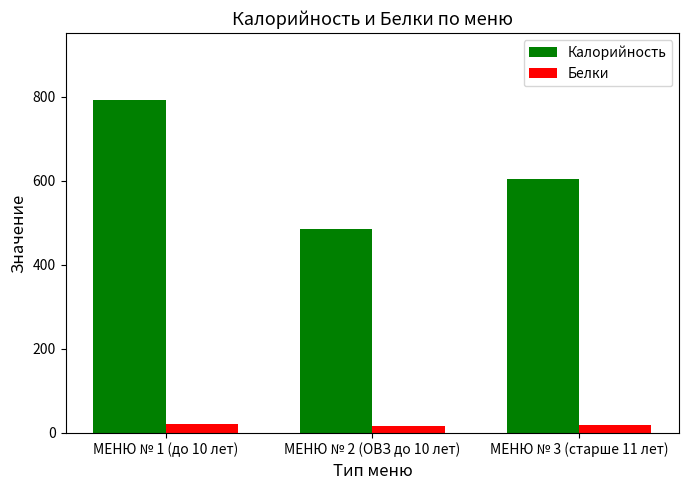

Between МЕНЮ № 1 (до 10 лет) and МЕНЮ № 3 (старше 11 лет), which series saw the biggest shift?

Калорийность